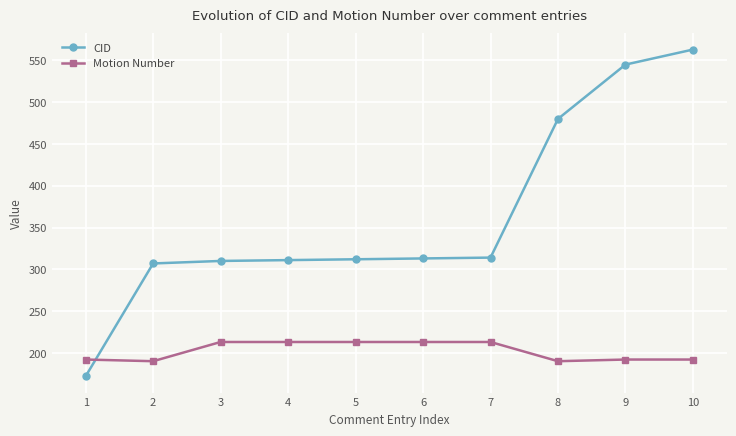

At which category does the chart reach its minimum across all series?

1